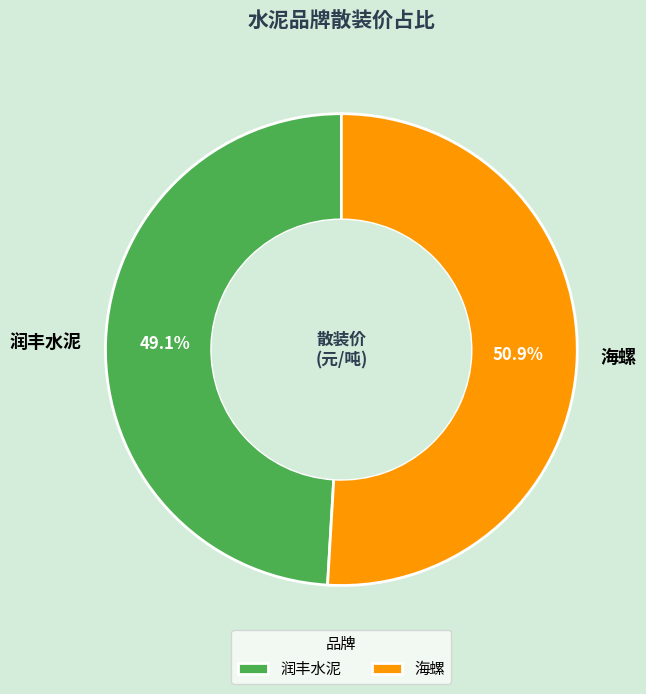

Is there a majority slice in this chart?

Yes